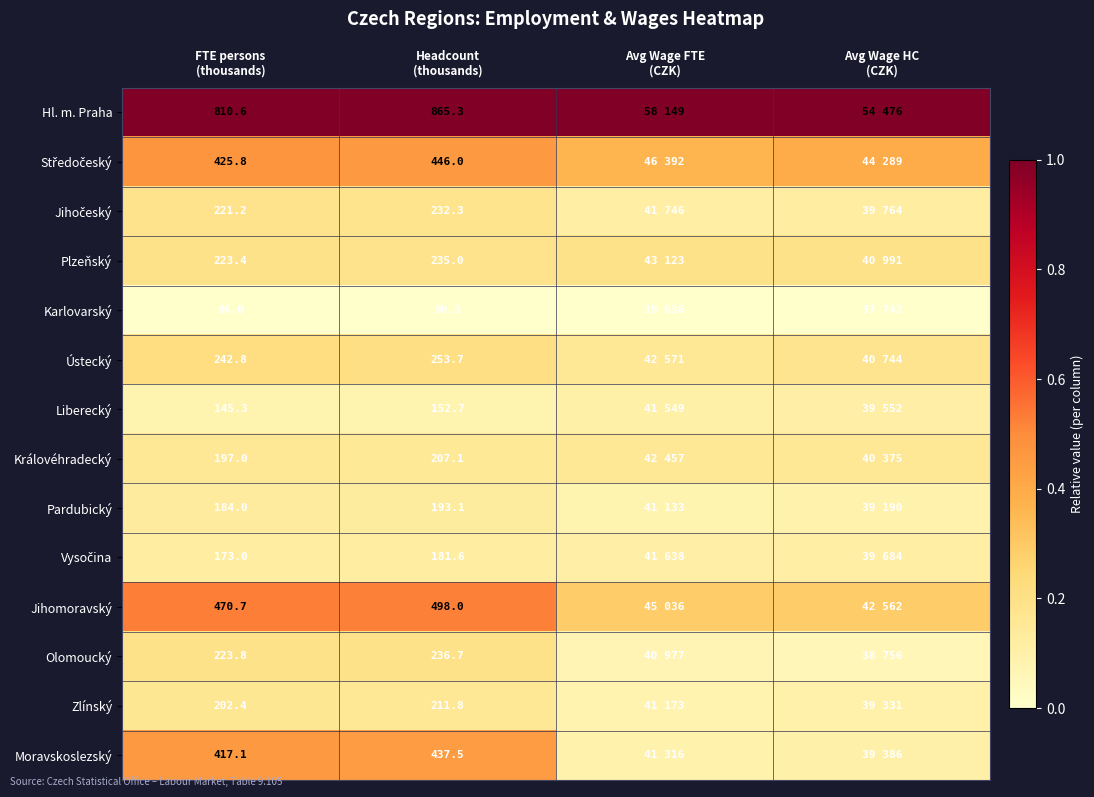

What is the difference between the highest and lowest values at FTE persons
(thousands)?

724.6